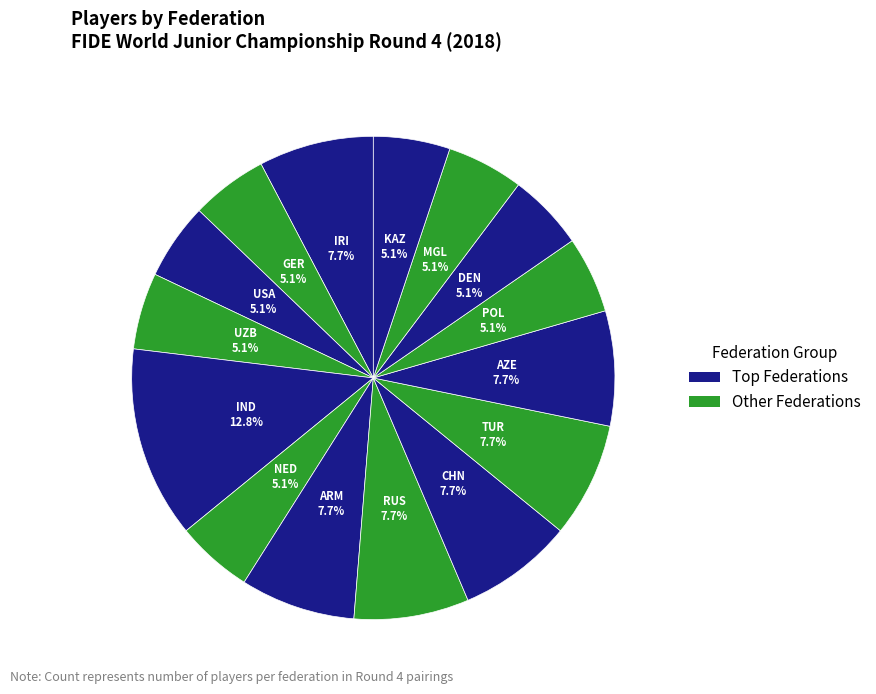

What is the largest slice in the pie chart?

IND